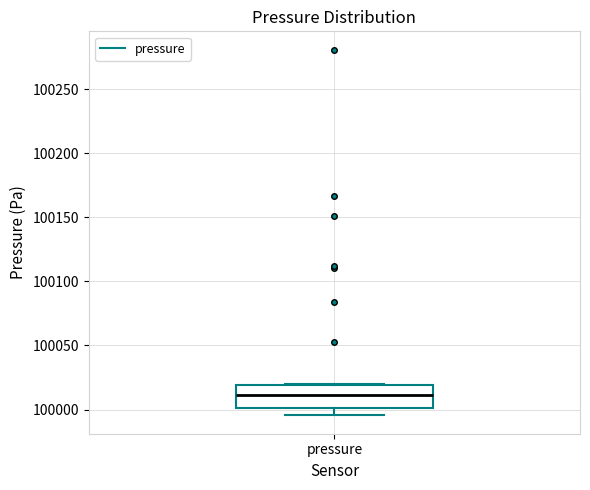

Transcribe this box plot: give where the median line is, the range the box spans, and where the two whiskers end, as read against the y-axis. The values are not printed on the chart, so give them approximately, as read against the axis.

median 100010, box 100000 to 100020, whiskers 99995 to 100020